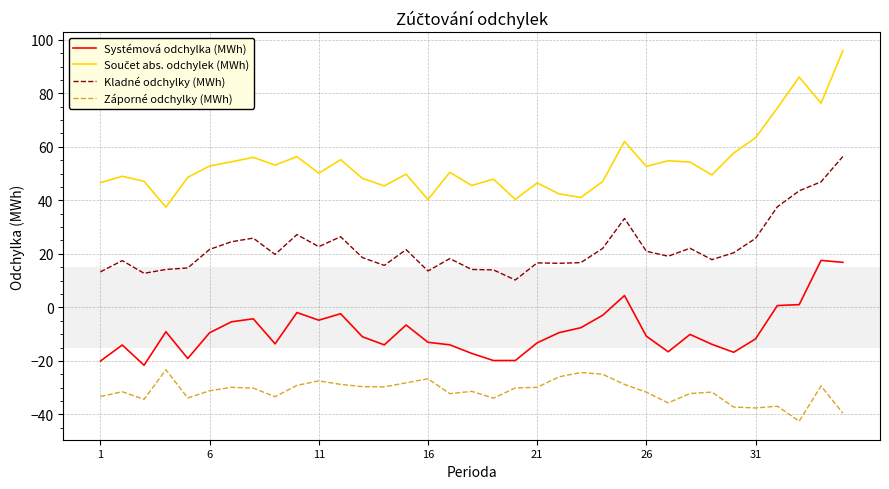

What is the minimum value for Záporné odchylky (MWh)?

-42.5